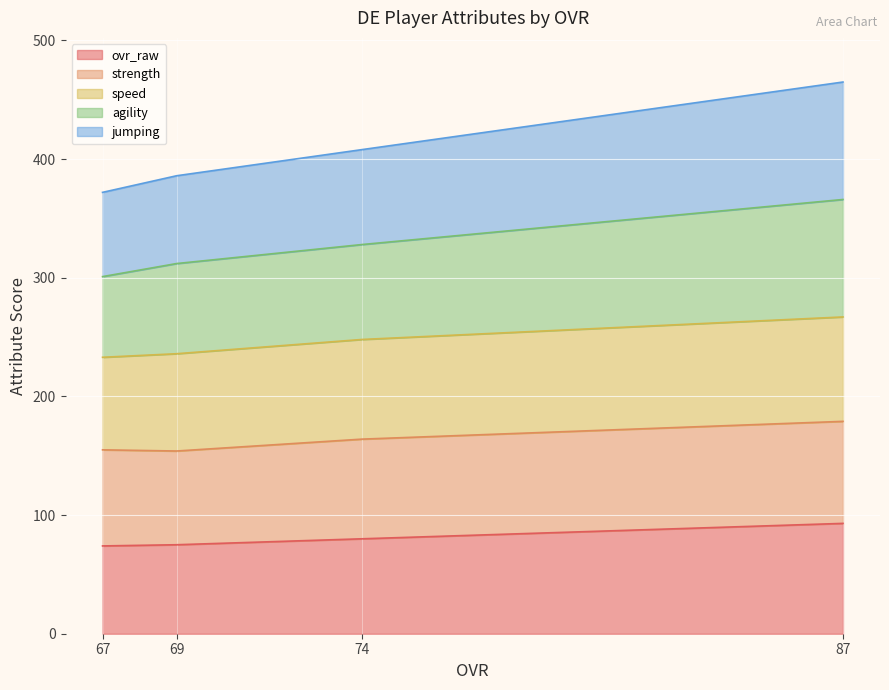

What are all the series names shown in the legend?

ovr_raw, strength, speed, agility, jumping